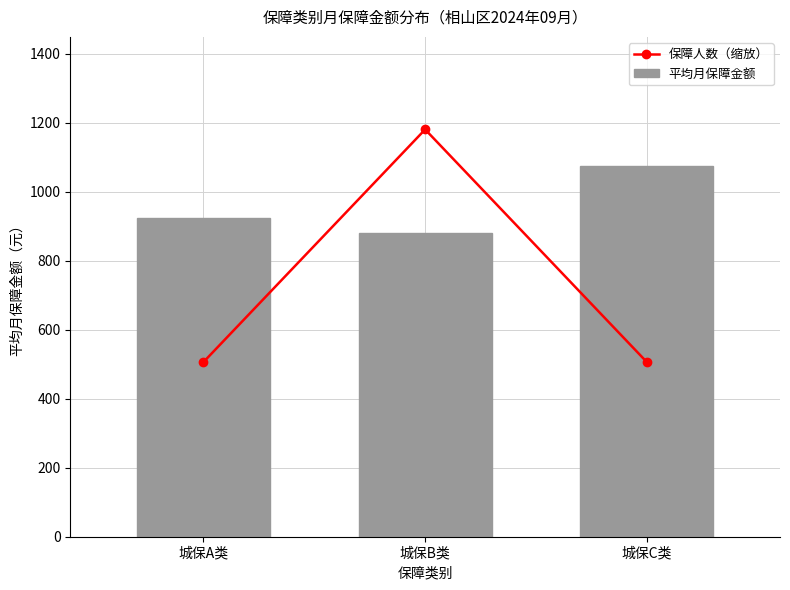

Rank the series by their maximum value, from lowest to highest.

平均月保障金额, 保障人数（缩放）